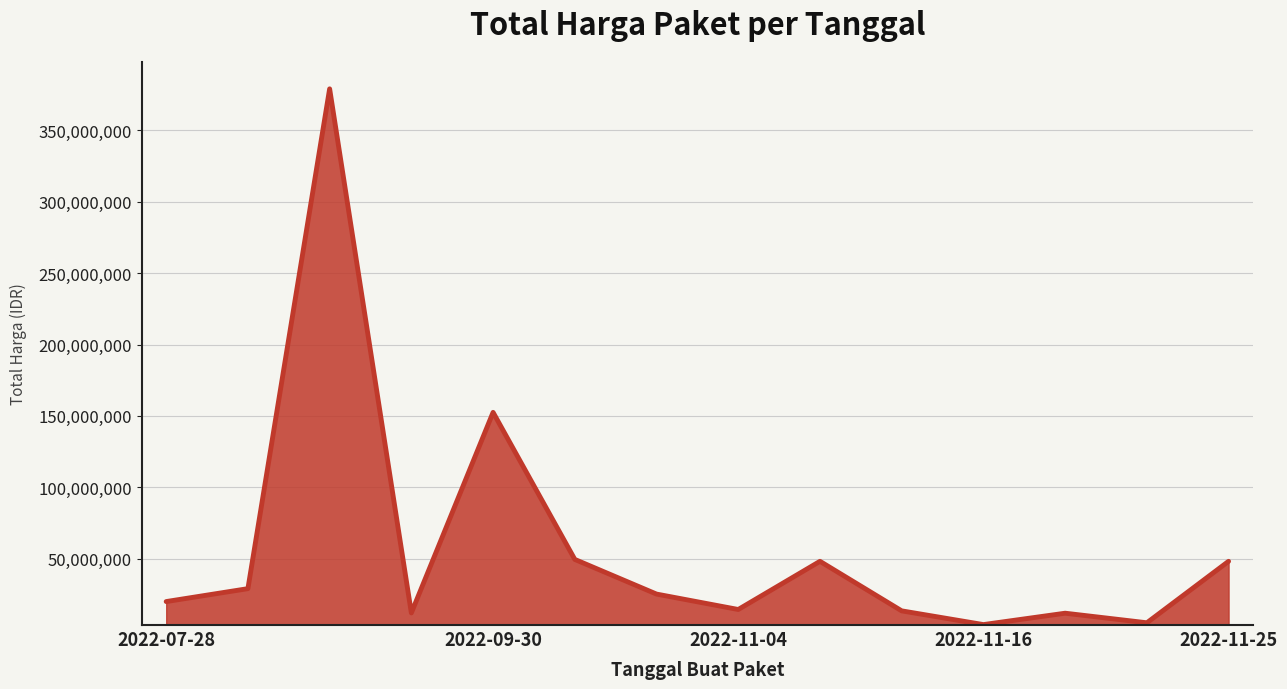

Does the chart have visible grid lines?

Yes